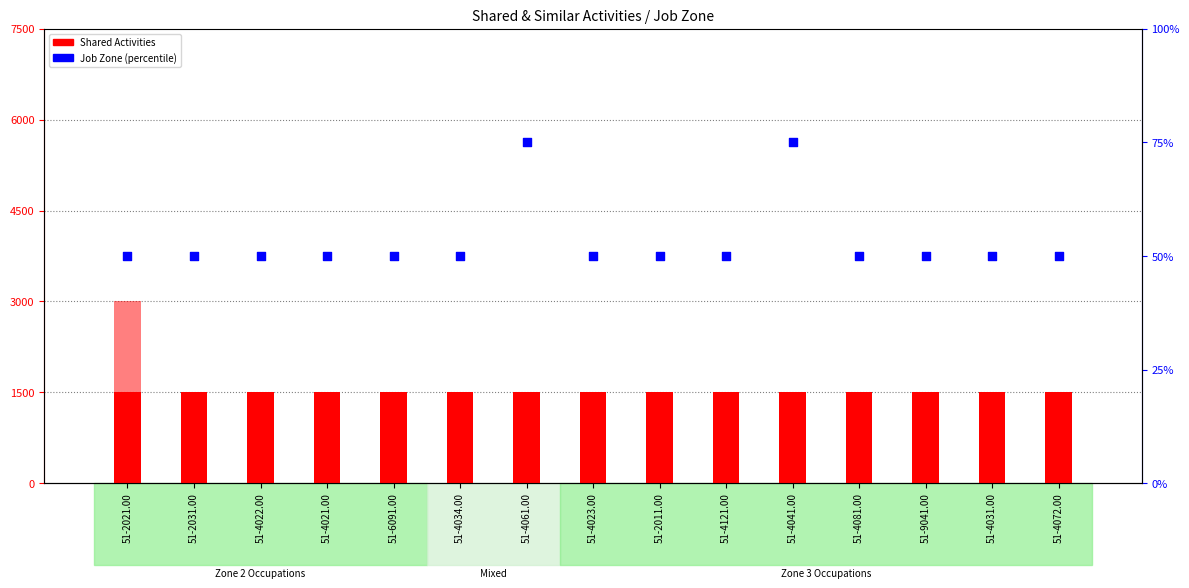

Is the value of Shared Activities at 51-4081.00 greater than the value of Similar Activities at 51-4121.00?

Yes